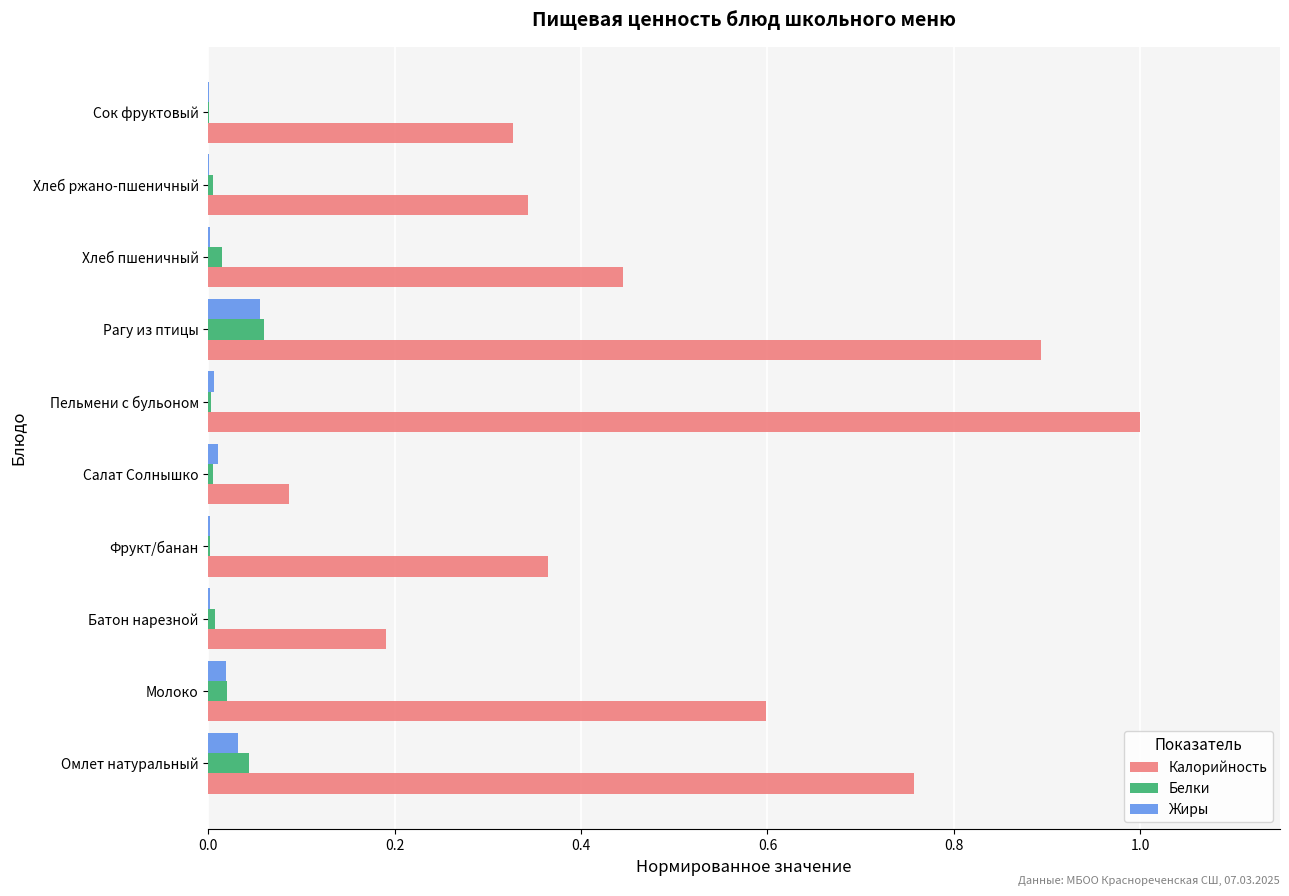

Which series has the largest total across all categories?

Калорийность